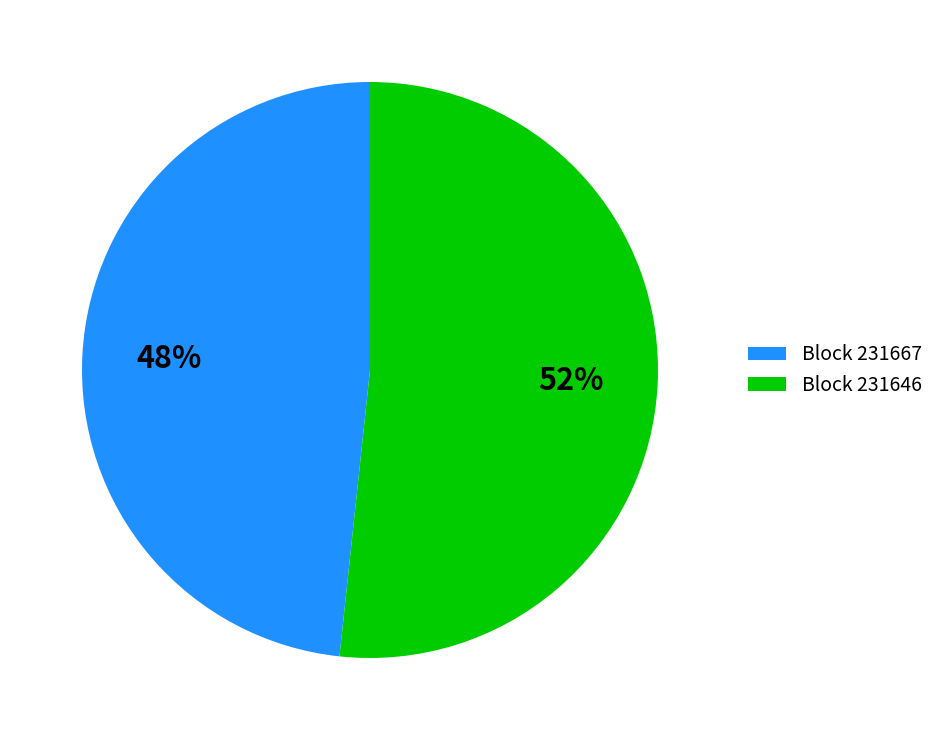

Which slice represents more than half of the pie?

Block 231646